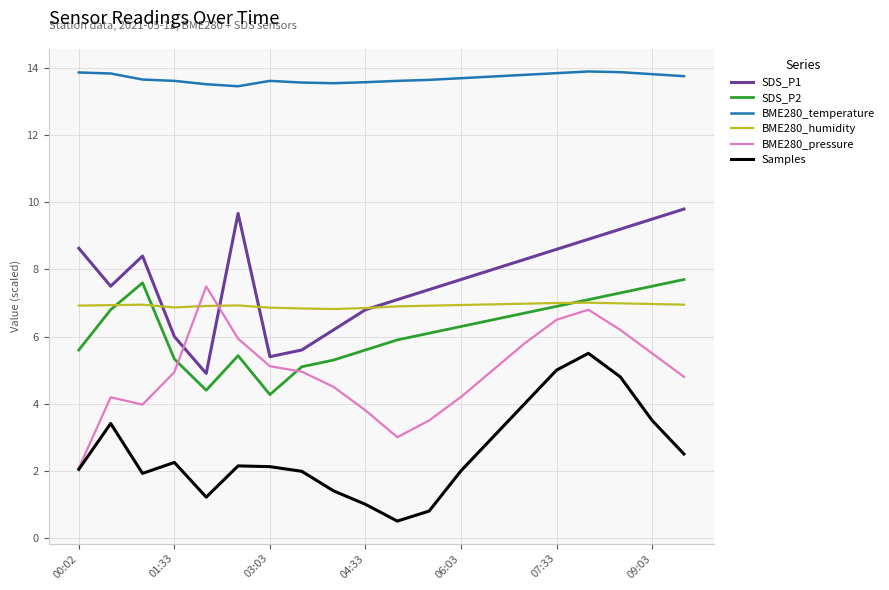

Which series has the largest total across all categories?

BME280_temperature